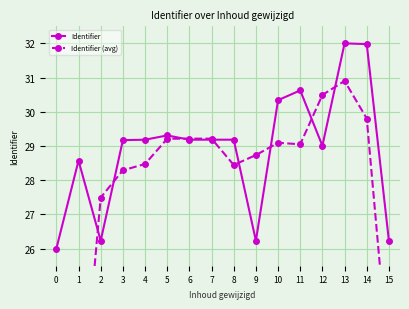

What is the difference between the maximum and second lowest values in the Identifier (avg) series?

10.7